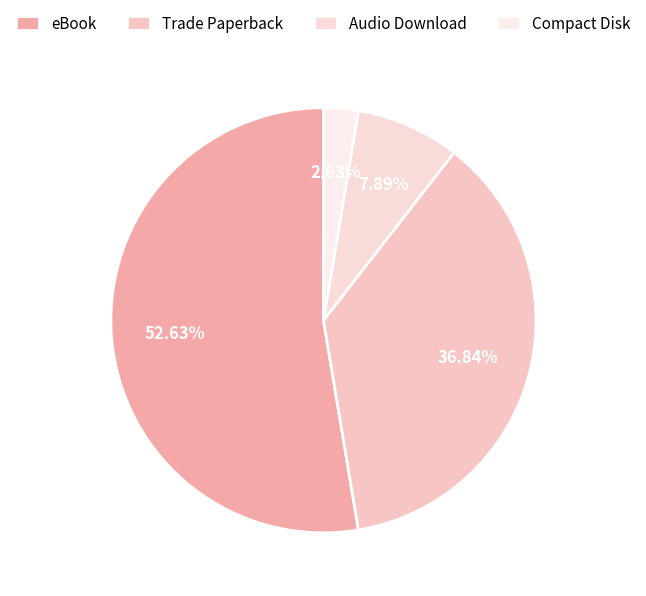

The eBook slice represents 53% of the pie. True or false?

True